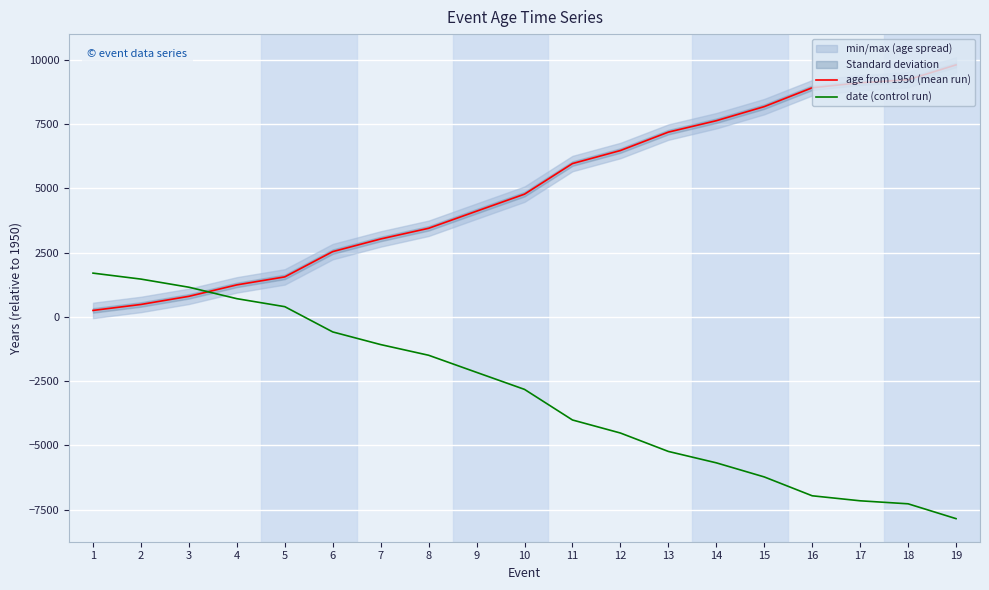

True or false: age from 1950 (mean run) and date (control run) cross at least once.

True